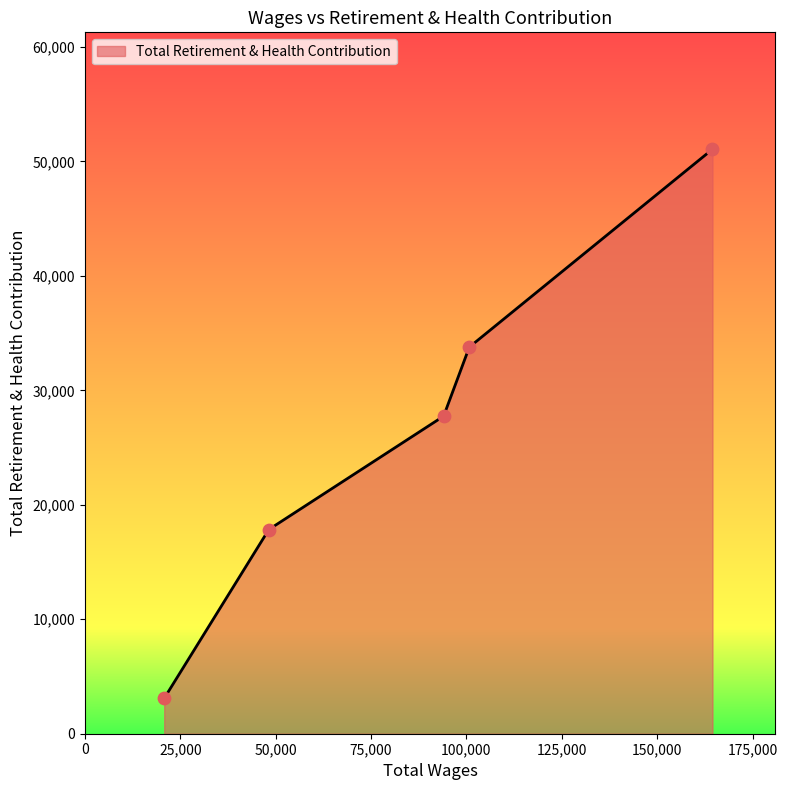

True or false: the data has more than 0 interior local peaks.

False